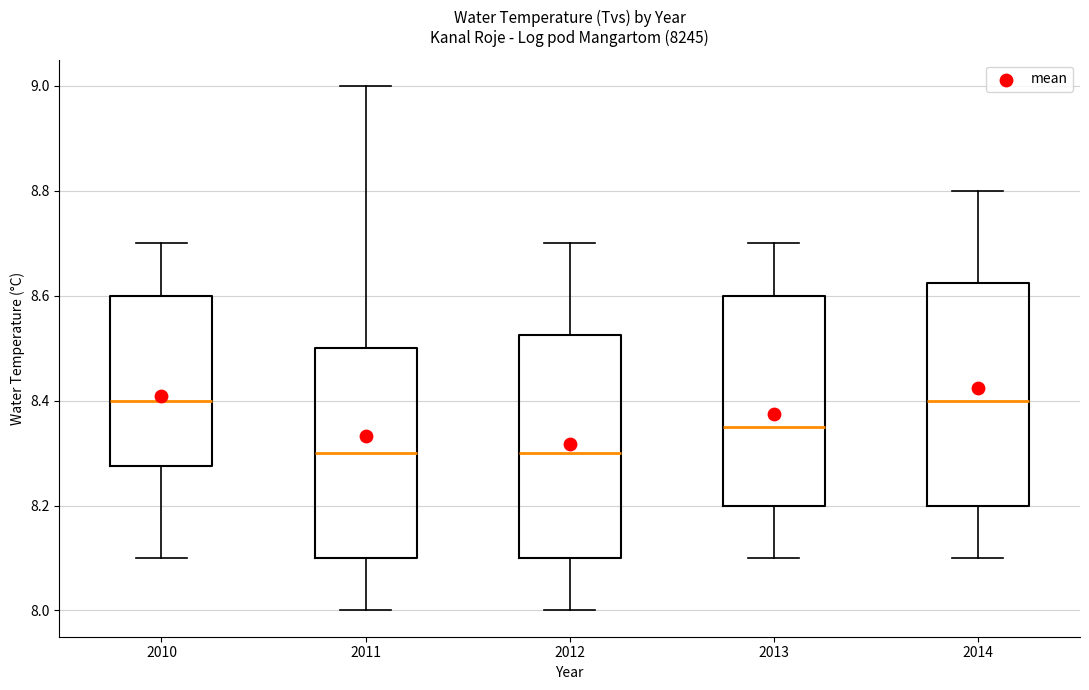

Where does the upper whisker of the box at x = 2011 end on the y-axis? The values are not printed on the chart, so give them approximately, as read against the axis.

9.00